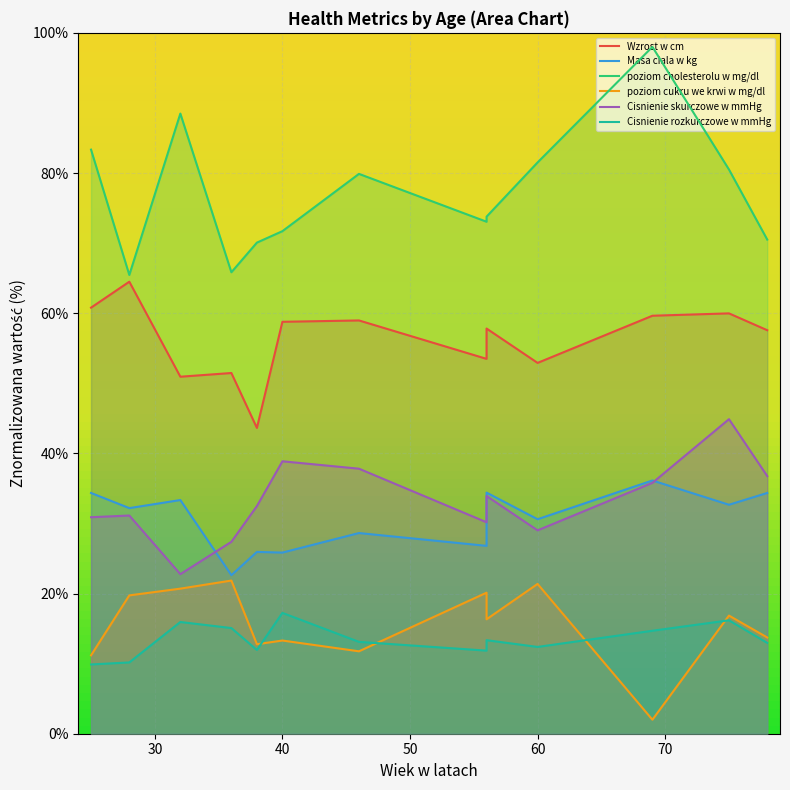

In Masa ciala w kg, how many points are higher than both neighbors (excluding endpoints)?

5